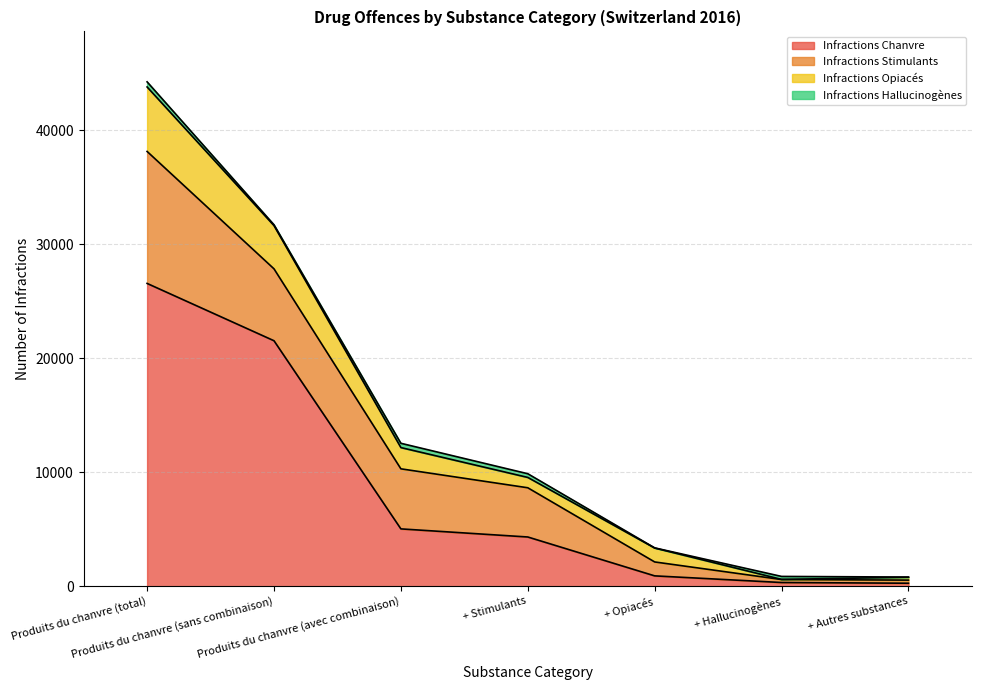

At which label does Infractions Chanvre reach its peak?

Produits du chanvre (total)